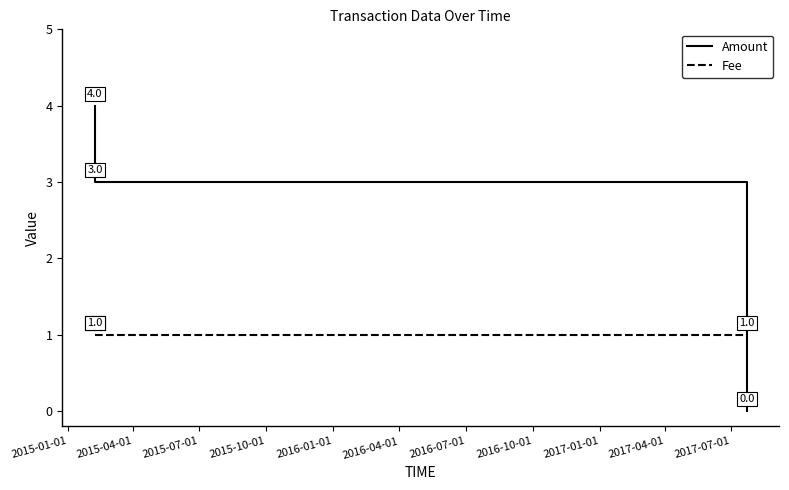

Which series has the widest spread of values?

Amount